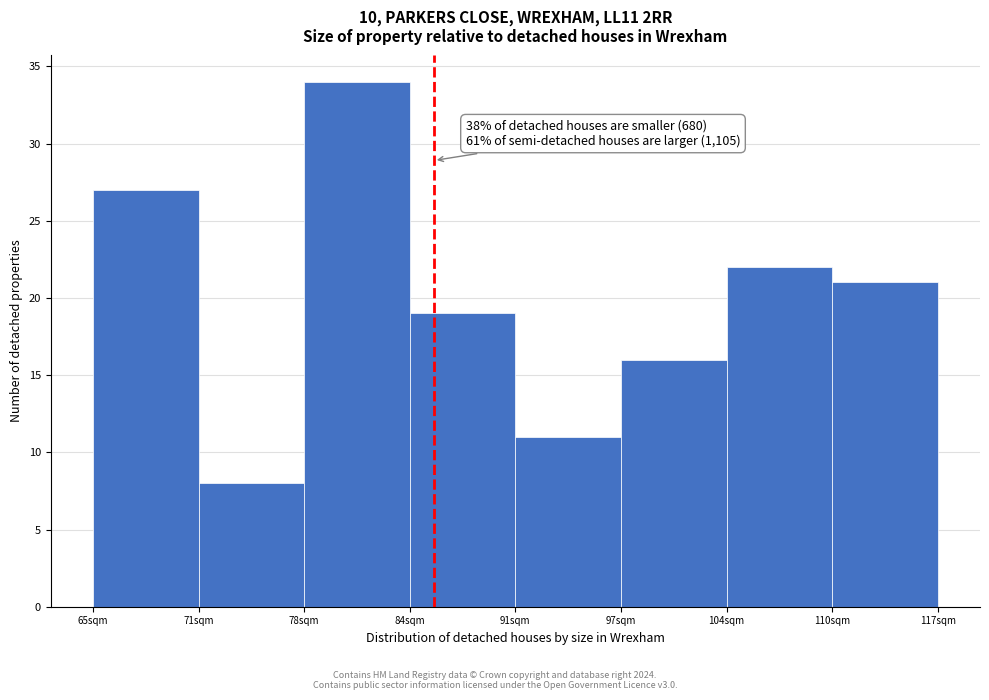

Reading left to right, transcribe all the data shown in this chart.

65sqm=27	71sqm=8	78sqm=34	84sqm=19	91sqm=11	97sqm=16	104sqm=22	110sqm=21